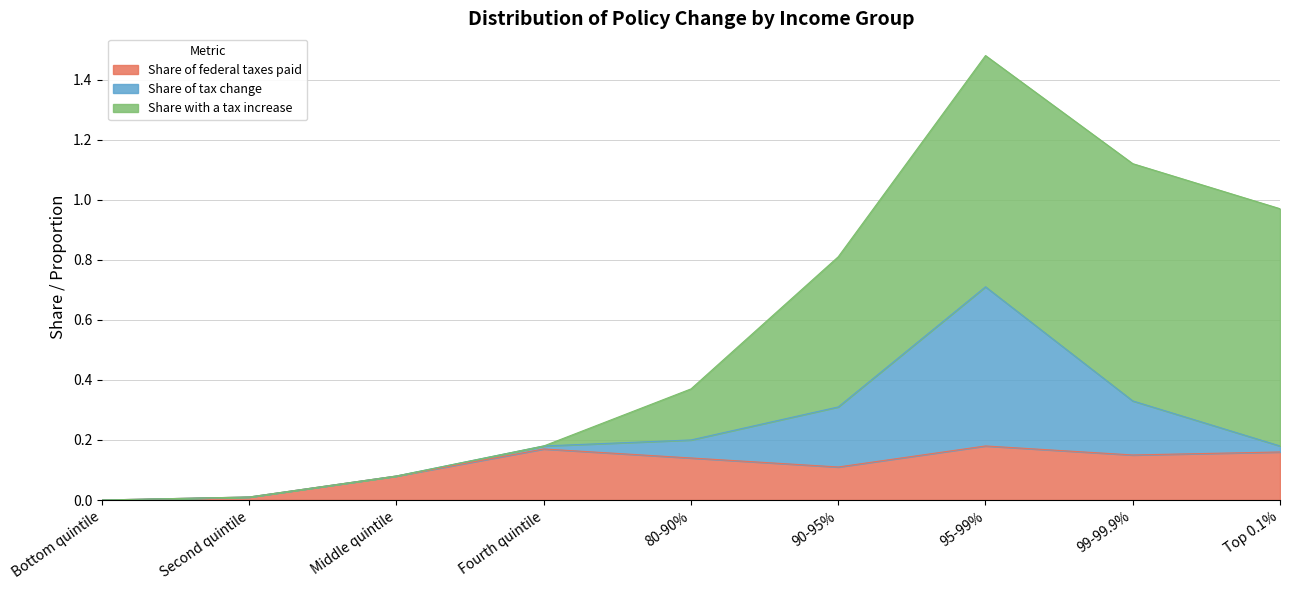

How many values in Share of tax change are above zero?

6